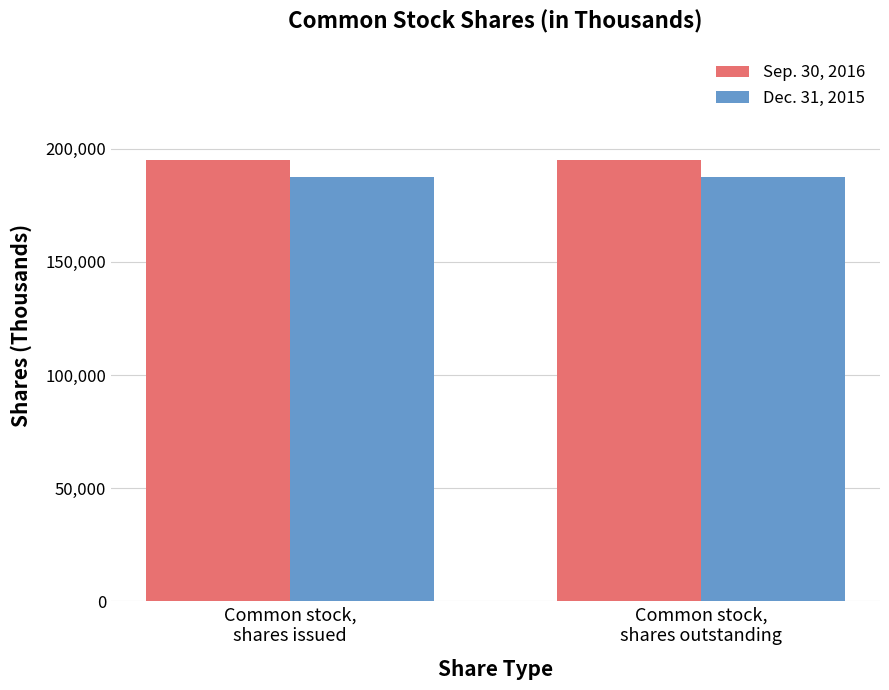

How many groups of bars are there?

2